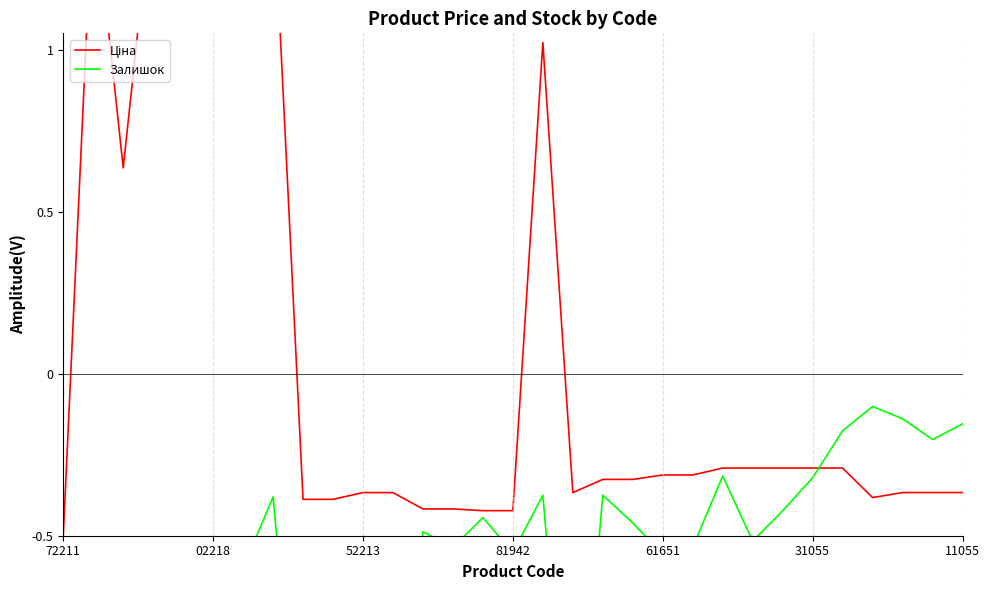

Where do Ціна and Залишок first cross each other?

25 and 26